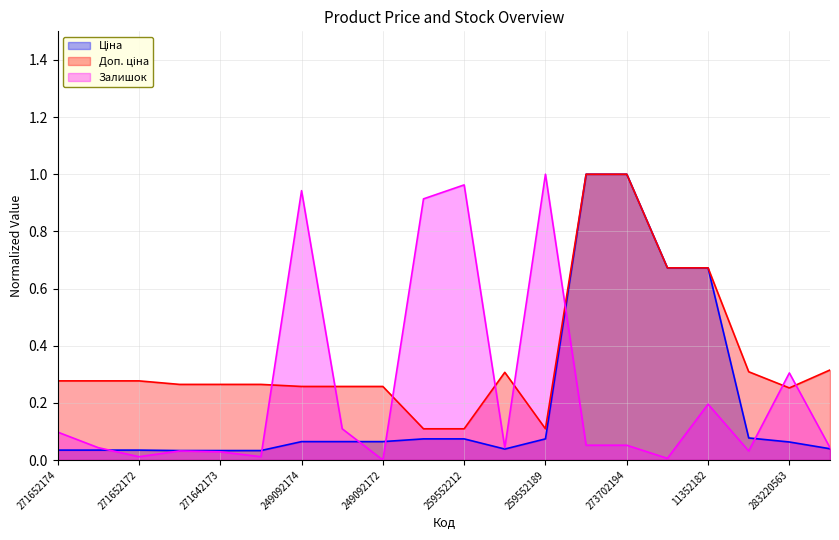

What is the difference between the highest and lowest values at 283532151?

0.3